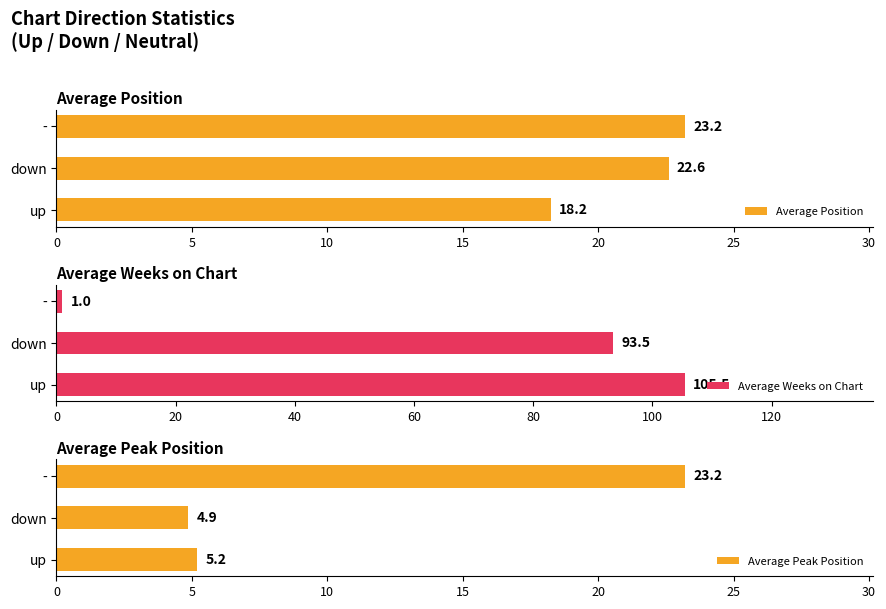

Is it true that Average Position equals 6.5 at up?

False